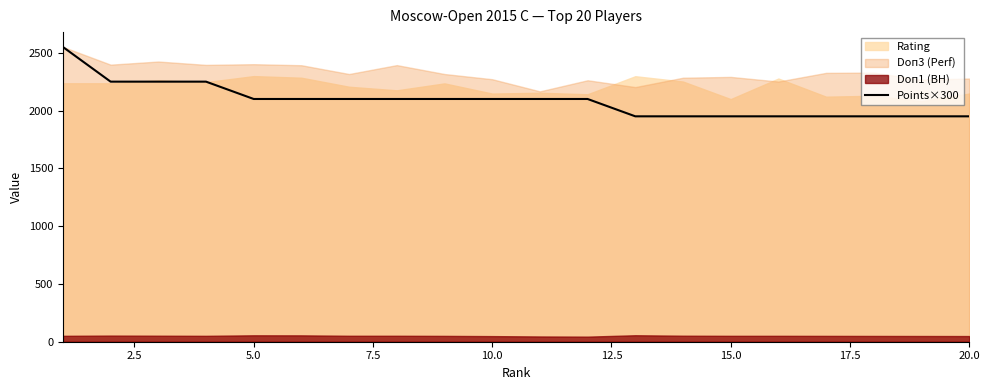

What is the highest value of the Points×300 series?

2550